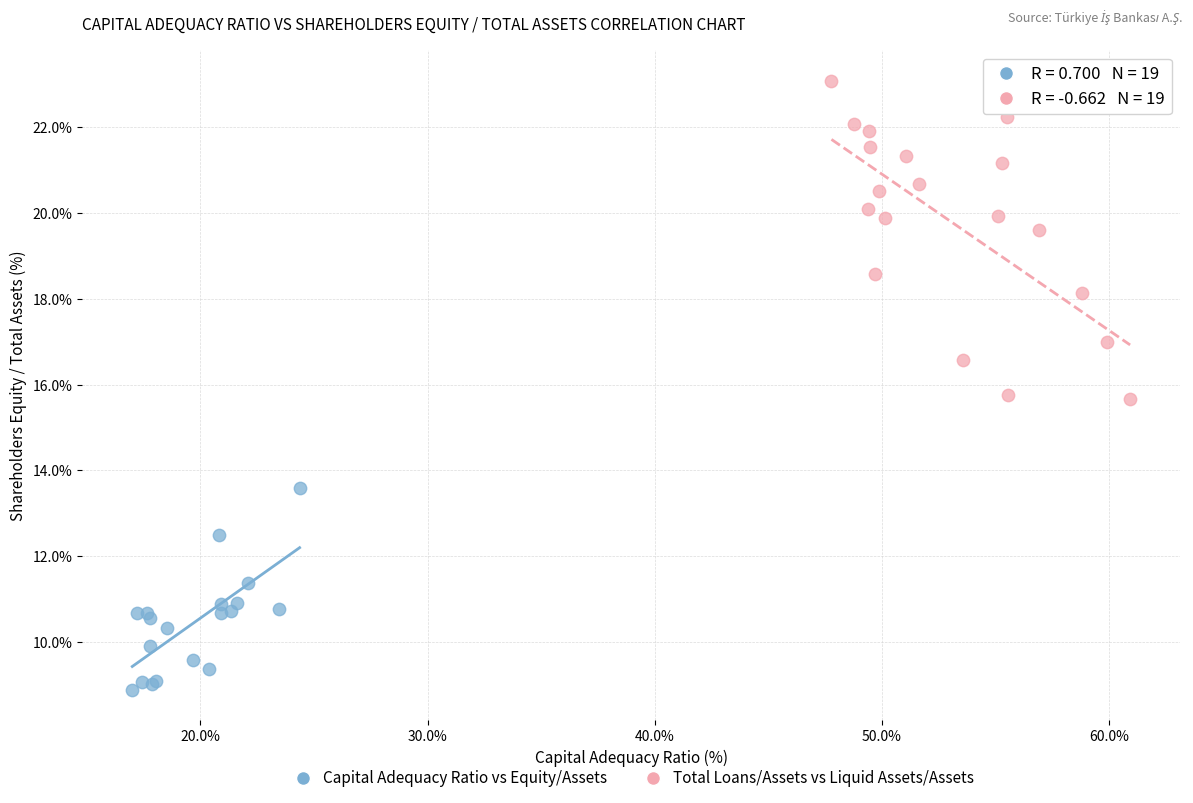

Which series has the largest Y range (max minus min)?

Total Loans/Assets vs Liquid Assets/Assets